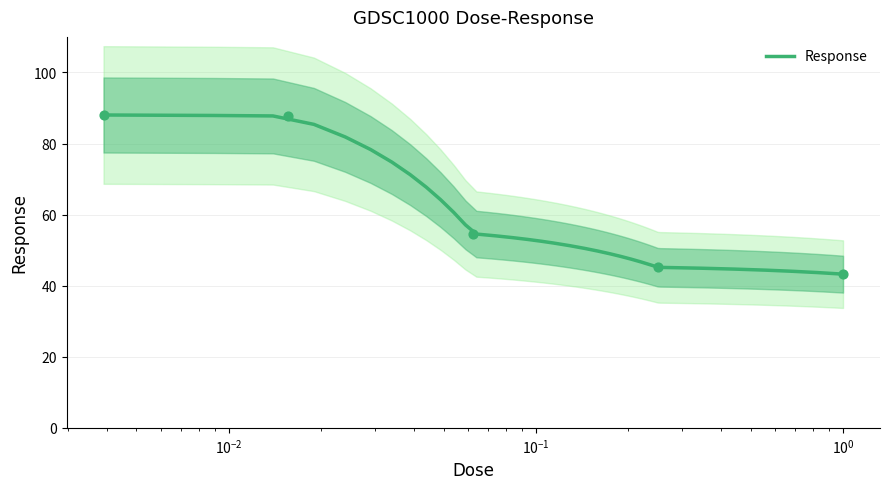

What is the change in value from 0.00390625 to 0.015625?

-0.3